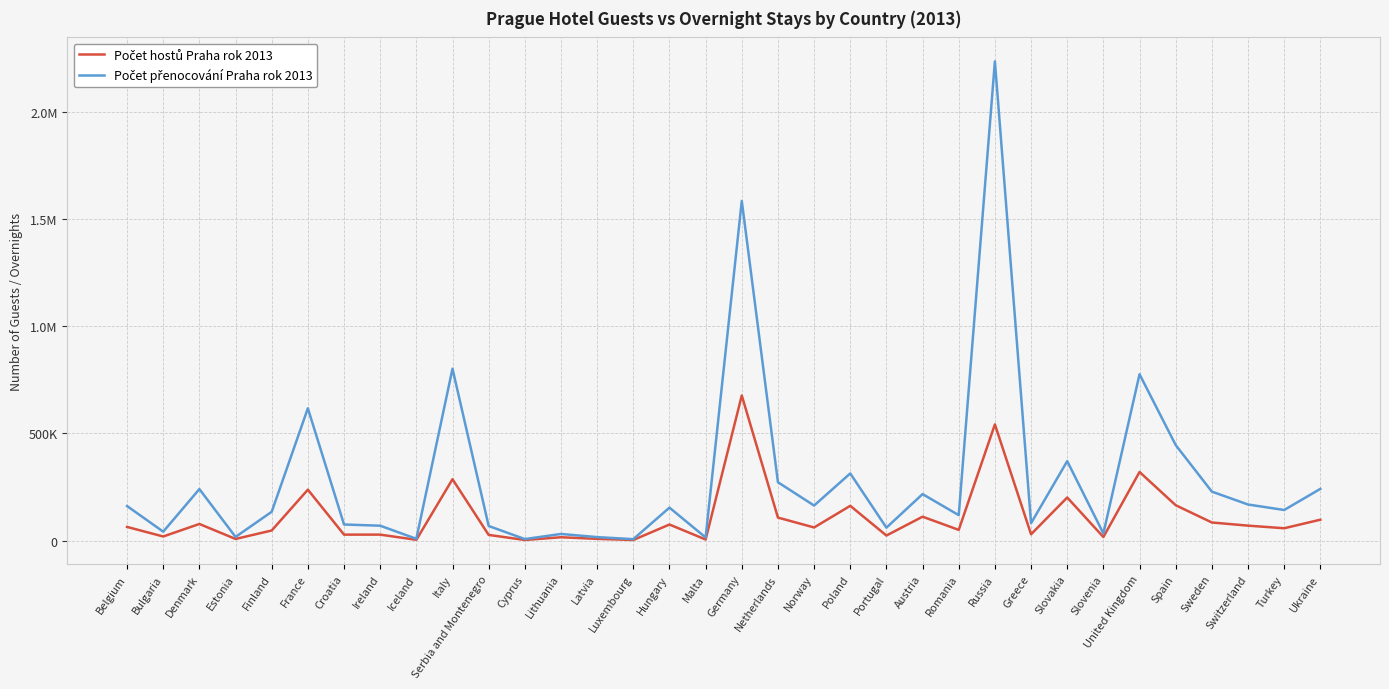

Reading left to right, extract all data points from this chart.

Počet hostů Praha rok 2013: Belgium=63392	Bulgaria=18745	Denmark=77194	Estonia=7168	Finland=46752	France=237311	Croatia=27442	Ireland=27447	Iceland=3171	Italy=286177	Serbia and Montenegro=26077	Cyprus=2437	Lithuania=15207	Latvia=7623	Luxembourg=2463	Hungary=74584	Malta=4606	Germany=677133	Netherlands=106986	Norway=60846	Poland=161912	Portugal=23203	Austria=111187	Romania=49594	Russia=542189	Greece=29082	Slovakia=200792	Slovenia=16254	United Kingdom=319975	Spain=164694	Sweden=84098	Switzerland=69368	Turkey=57201	Ukraine=97105
Počet přenocování Praha rok 2013: Belgium=160853	Bulgaria=41214	Denmark=240034	Estonia=16741	Finland=134055	France=617321	Croatia=74727	Ireland=69113	Iceland=7958	Italy=802199	Serbia and Montenegro=67783	Cyprus=6701	Lithuania=30518	Latvia=15879	Luxembourg=6273	Hungary=153512	Malta=14161	Germany=1585767	Netherlands=272014	Norway=163281	Poland=313126	Portugal=59977	Austria=216655	Romania=118328	Russia=2237393	Greece=80845	Slovakia=370528	Slovenia=32778	United Kingdom=776386	Spain=445606	Sweden=228266	Switzerland=168117	Turkey=142440	Ukraine=241045